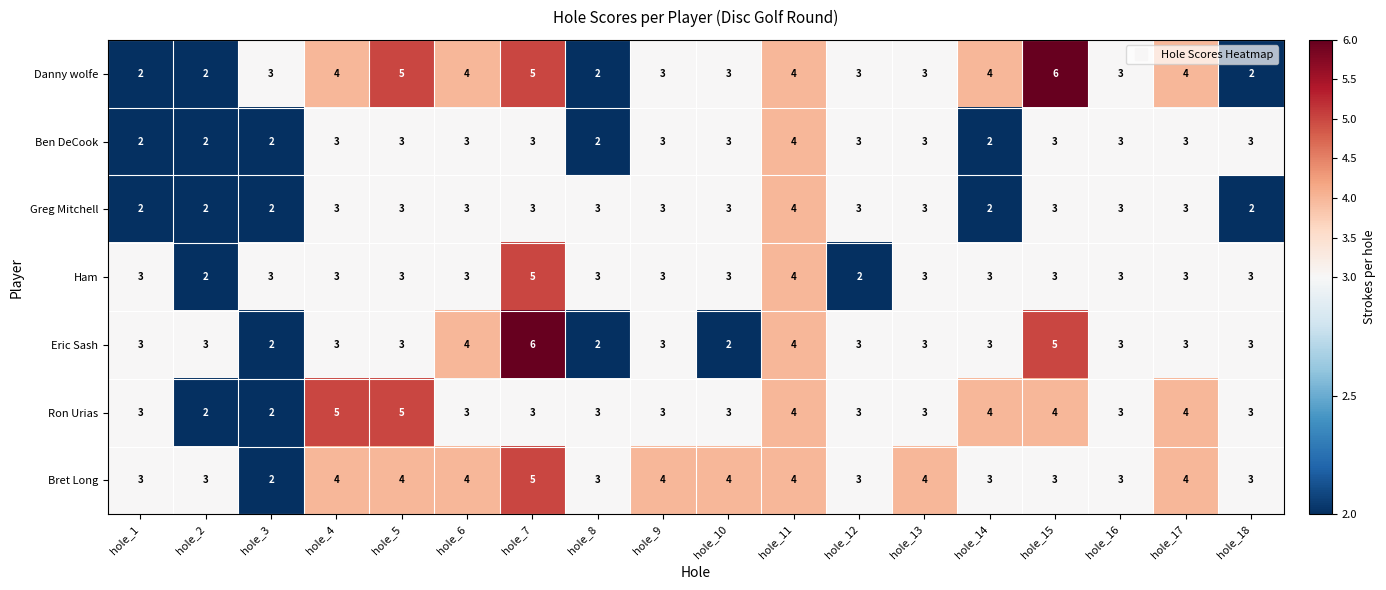

What is the greatest value displayed?

6